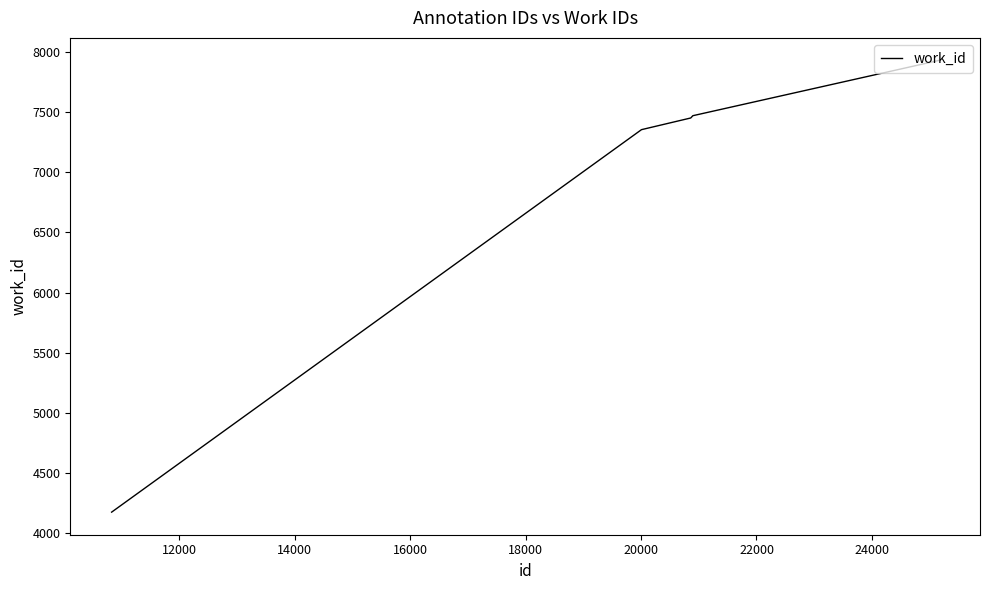

True or false: the data has more than 2 interior local peaks.

False